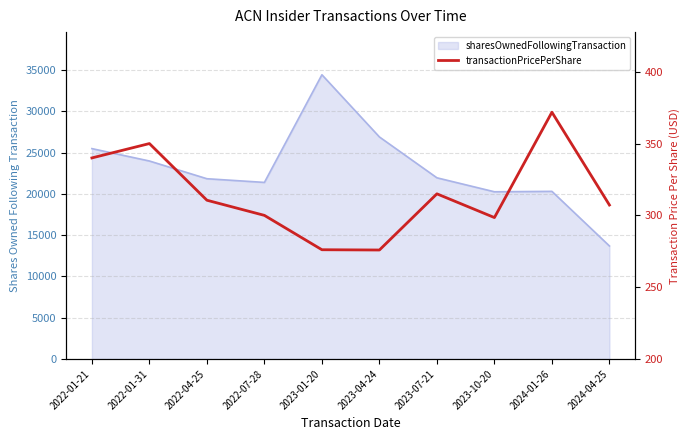

How many data points are less than 310?

5